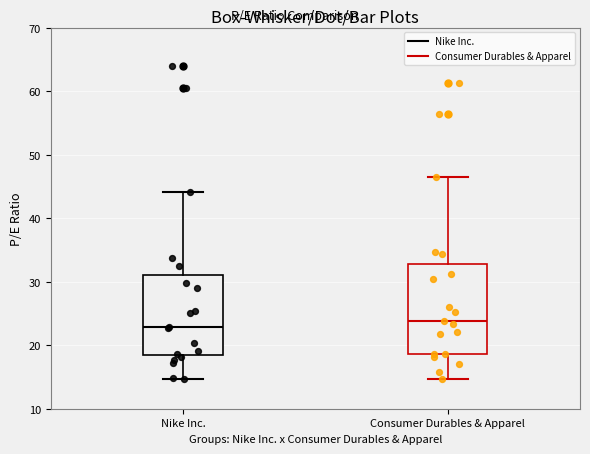

Reading left to right, transcribe this box plot: for each box, give where its median line is, the range the box spans, and where its two whiskers end, as read against the y-axis. The values are not printed on the chart, so give them approximately, as read against the axis.

Nike Inc.: median 23, box 18 to 31, whiskers 15 to 44
Consumer Durables & Apparel: median 24, box 19 to 33, whiskers 15 to 47